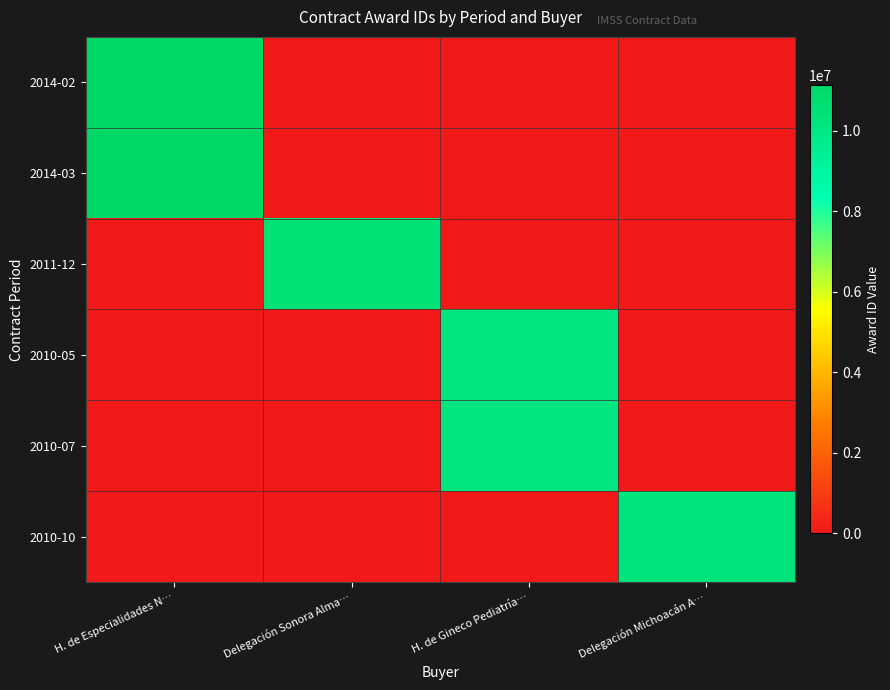

Count the number of data series in this chart.

6